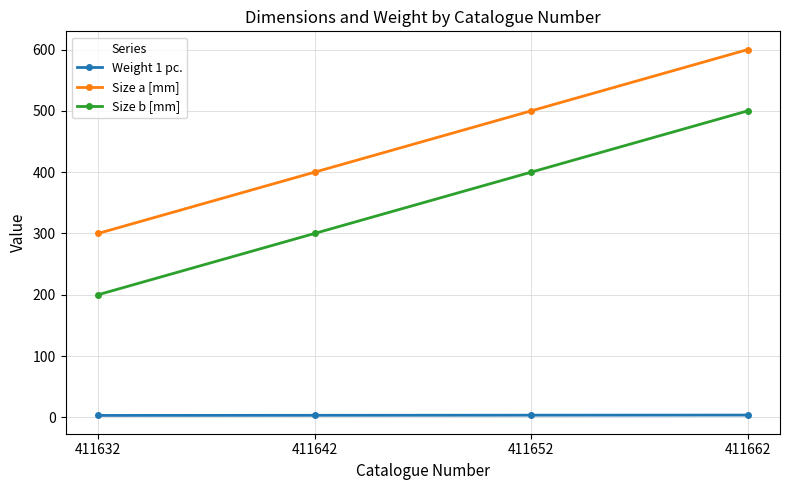

True or false: Size b [mm] has a value of 500.0 at 411662.

True